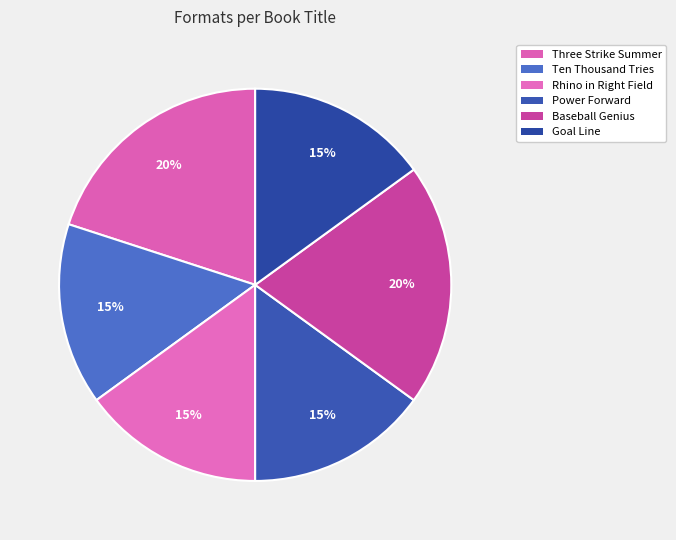

To the nearest percent, what is the difference between the Power Forward and Baseball Genius slice percentages?

5%